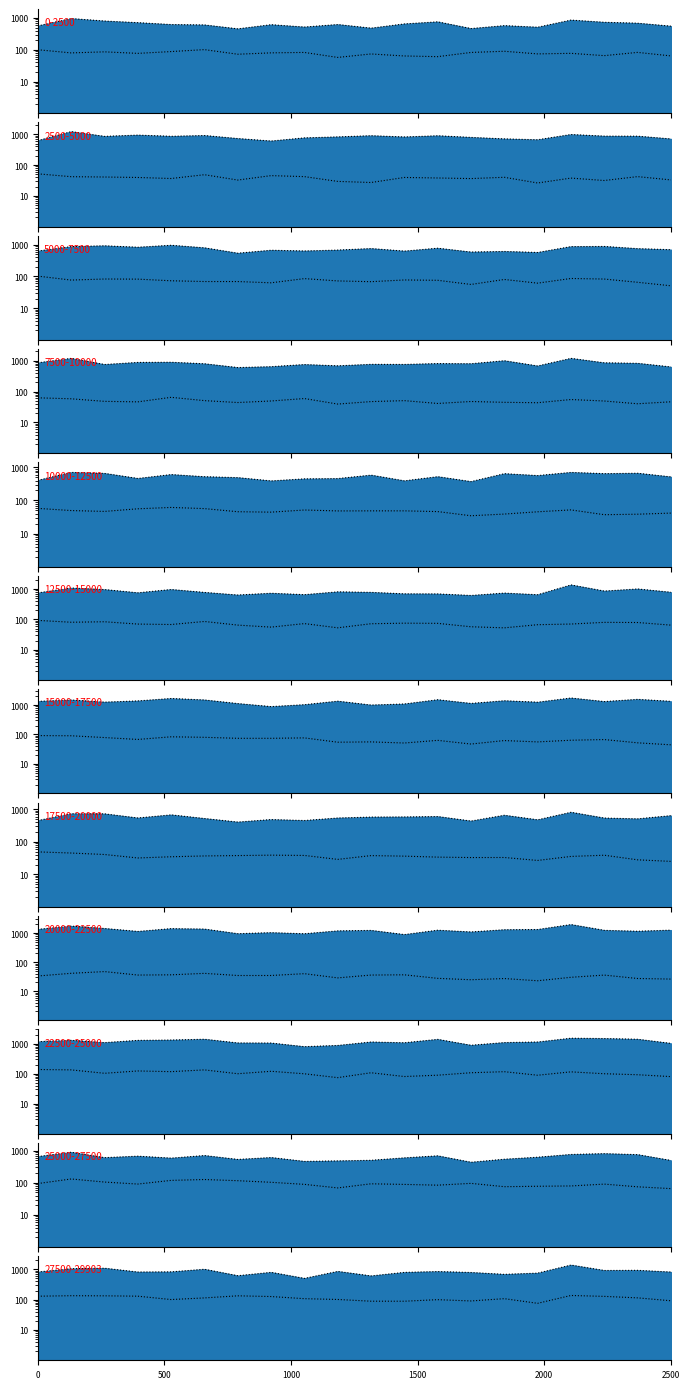

In P2_line, how many points are higher than both neighbors (excluding endpoints)?

5